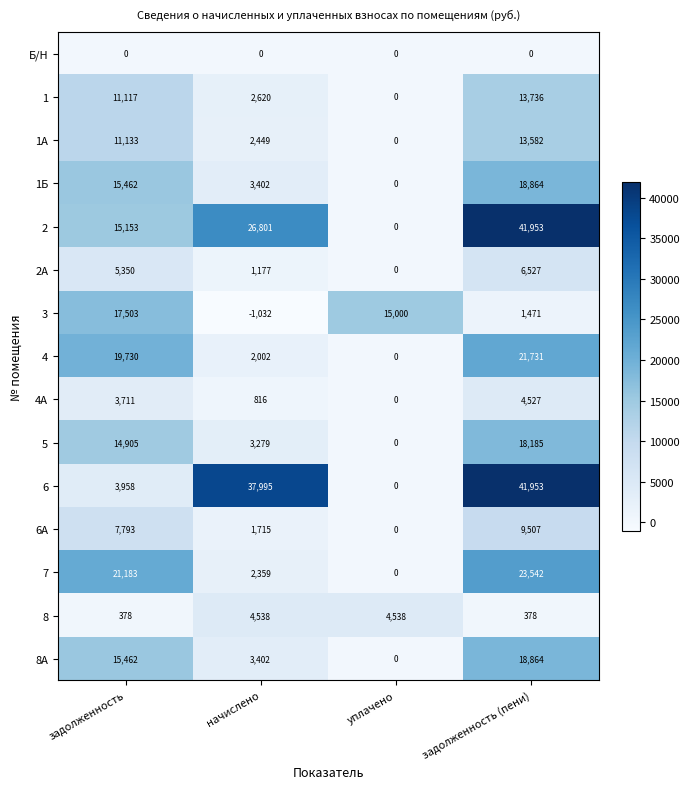

How many 7 values are between 2359 and 23542?

3